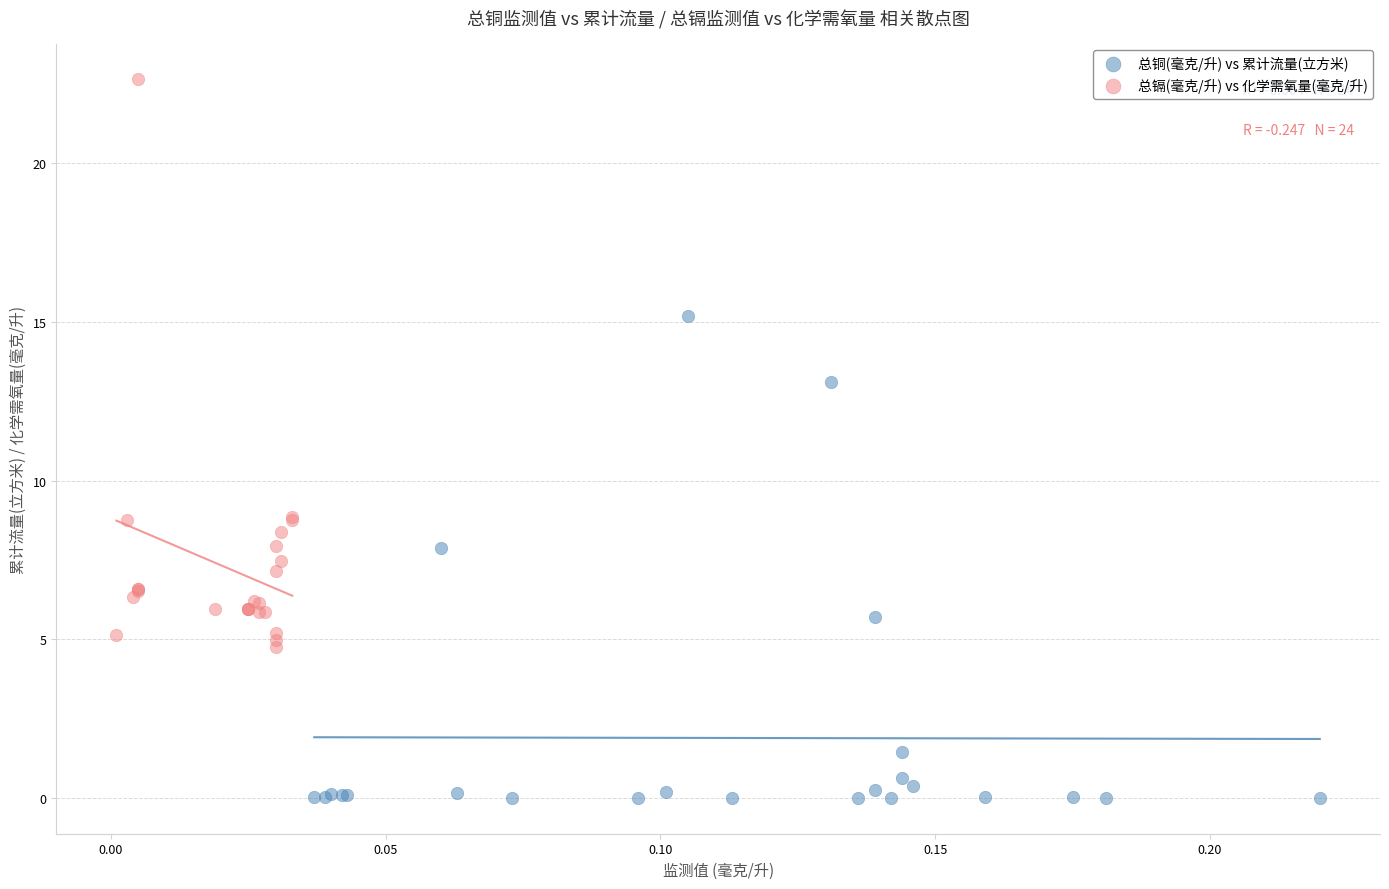

Which series reaches the minimum Y coordinate?

总铜(毫克/升) vs 累计流量(立方米)